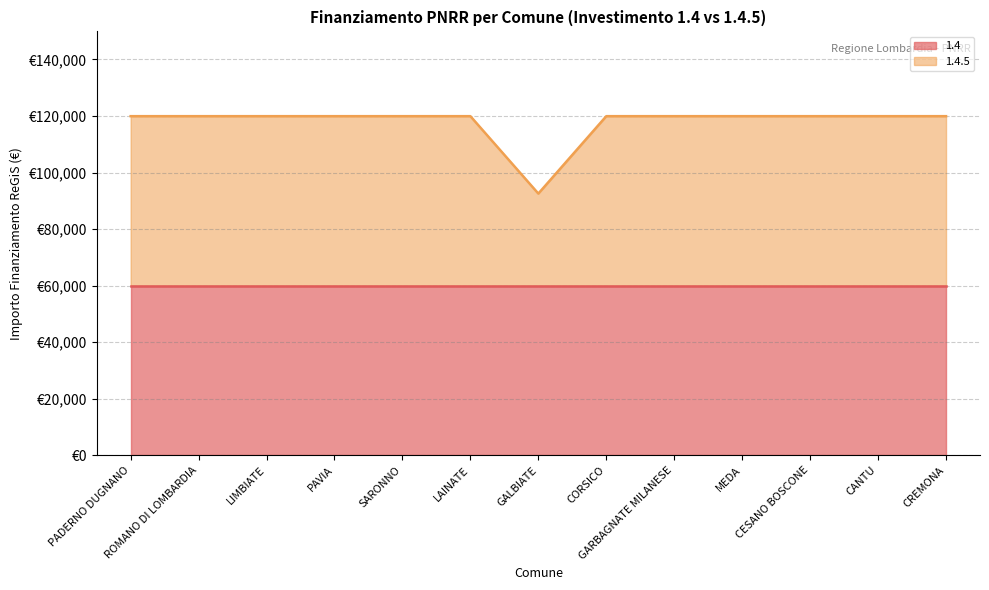

Which category has the highest value across all series?

PADERNO DUGNANO